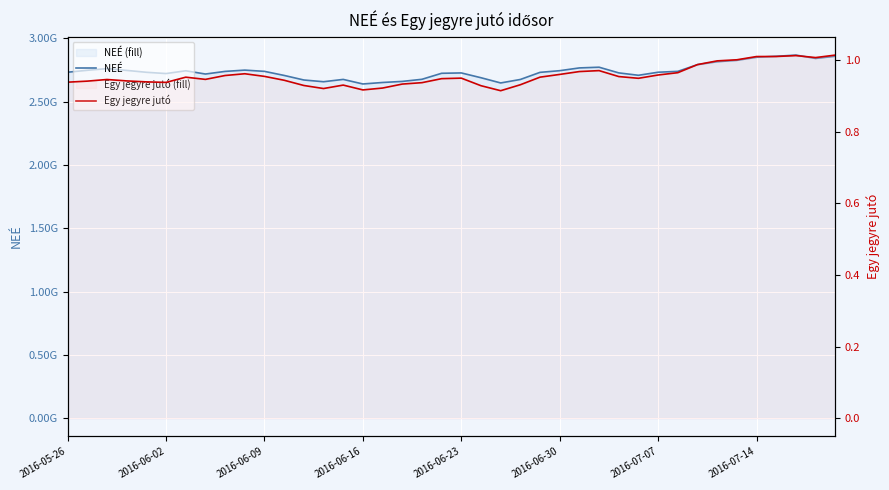

What is the minimum value shown in the chart?

0.9